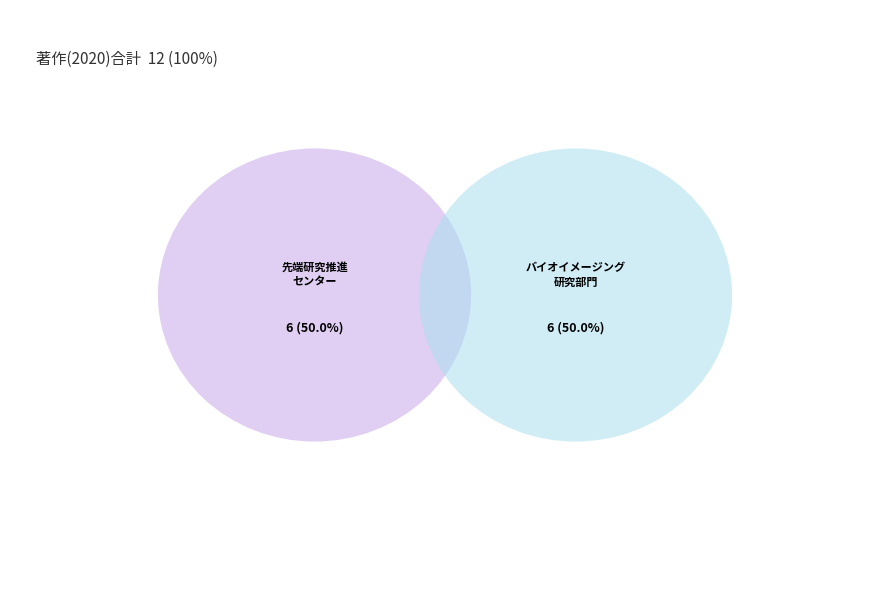

Between 先端研究推進センター and バイオイメージング研究部門, which is larger?

先端研究推進センター